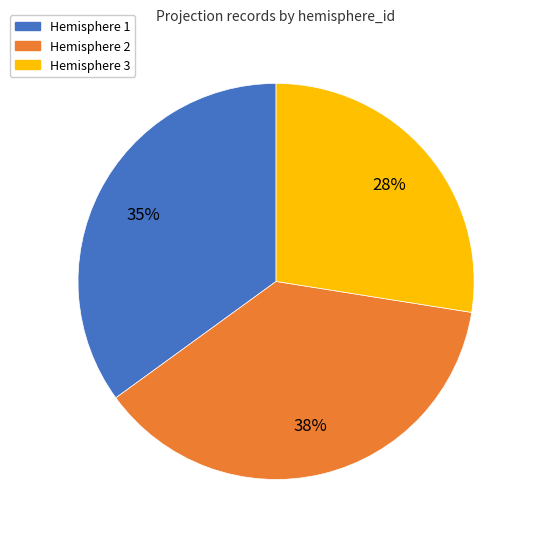

To the nearest percent, what is the average slice percentage?

33%